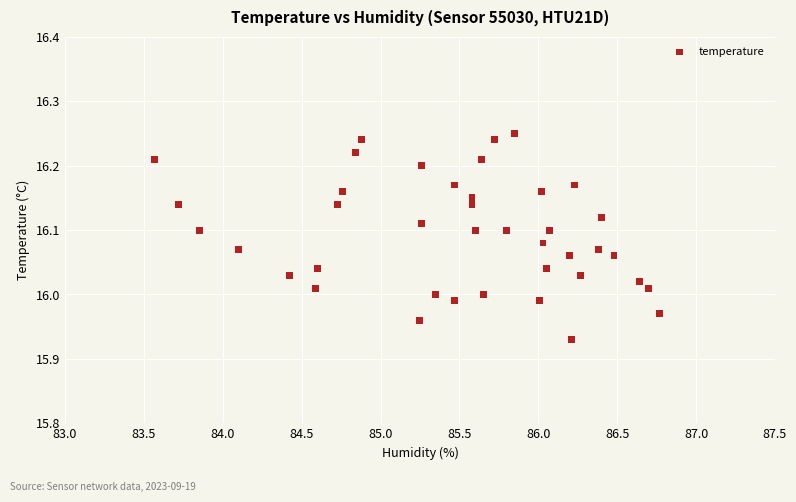

What is the range of Y values (max minus min)?

0.3